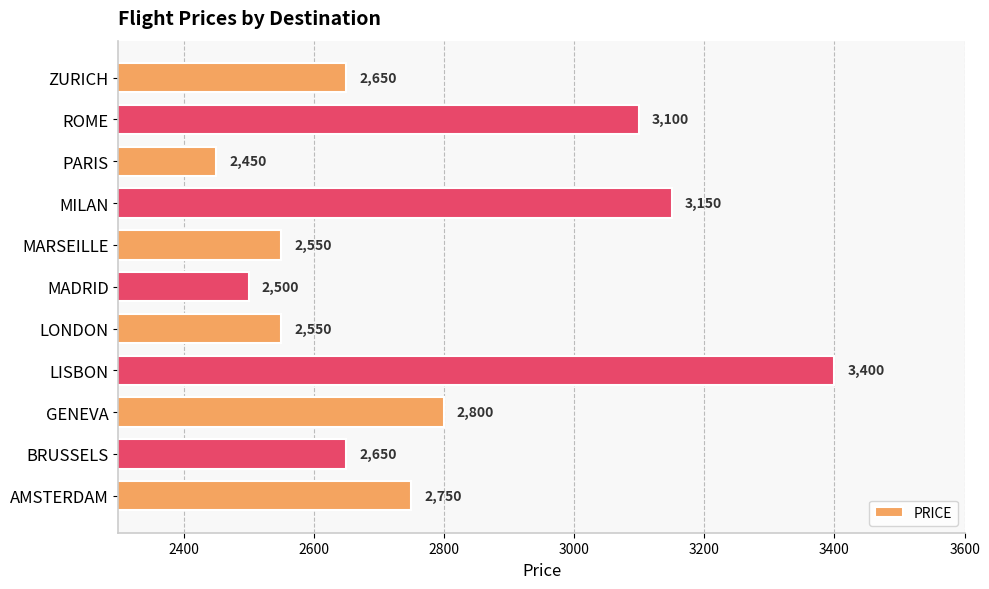

What is the ratio of the value at PARIS to the value at ROME?

0.8